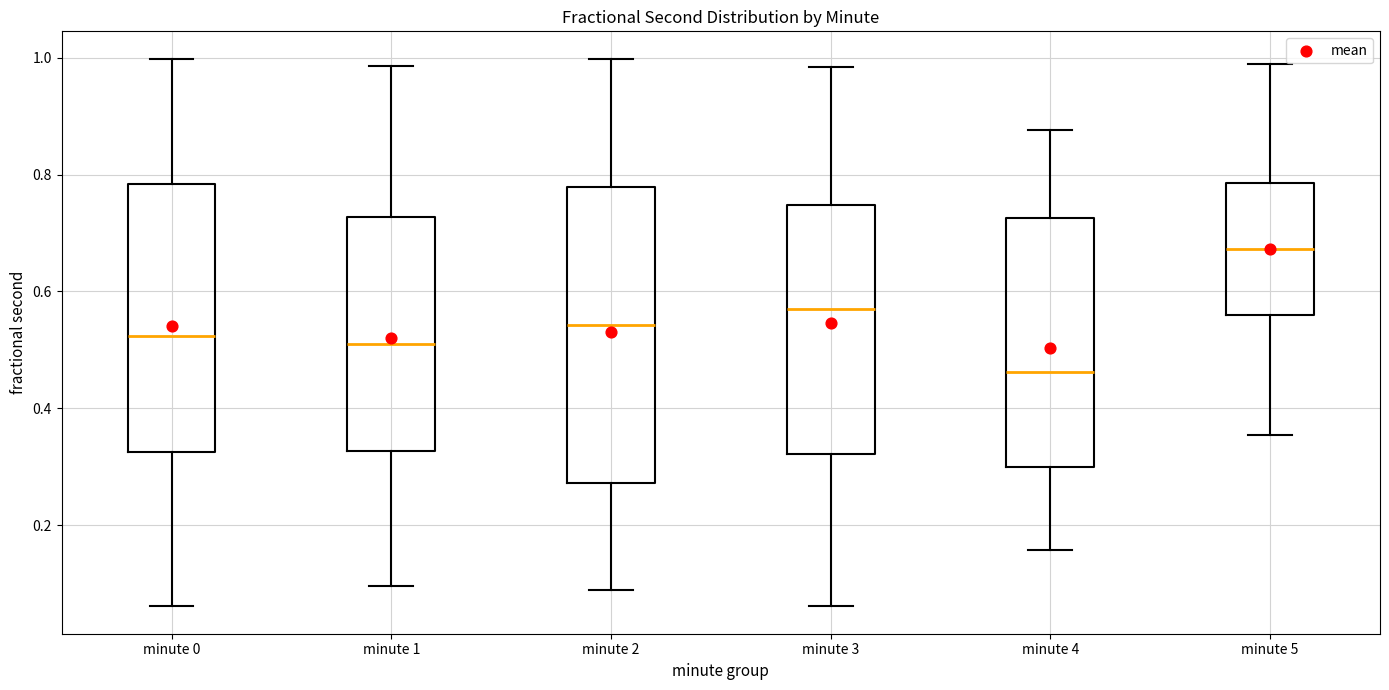

Reading left to right, read every box against the y-axis: the position of its median line, the range the box covers, and the ends of its whiskers. The values are not printed on the chart, so give them approximately, as read against the axis.

minute 0: median 0.52, box 0.32 to 0.78, whiskers 0.06 to 1.00
minute 1: median 0.52, box 0.32 to 0.72, whiskers 0.10 to 0.98
minute 2: median 0.54, box 0.28 to 0.78, whiskers 0.08 to 1.00
minute 3: median 0.58, box 0.32 to 0.74, whiskers 0.06 to 0.98
minute 4: median 0.46, box 0.30 to 0.72, whiskers 0.16 to 0.88
minute 5: median 0.68, box 0.56 to 0.78, whiskers 0.36 to 0.98